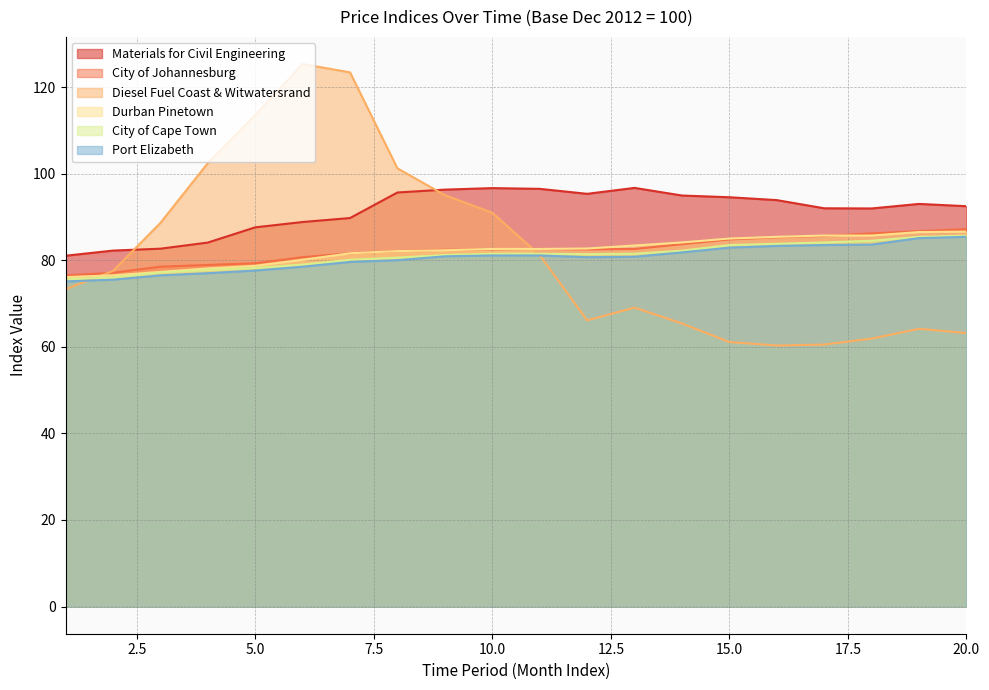

Which category has the highest value across all series?

6